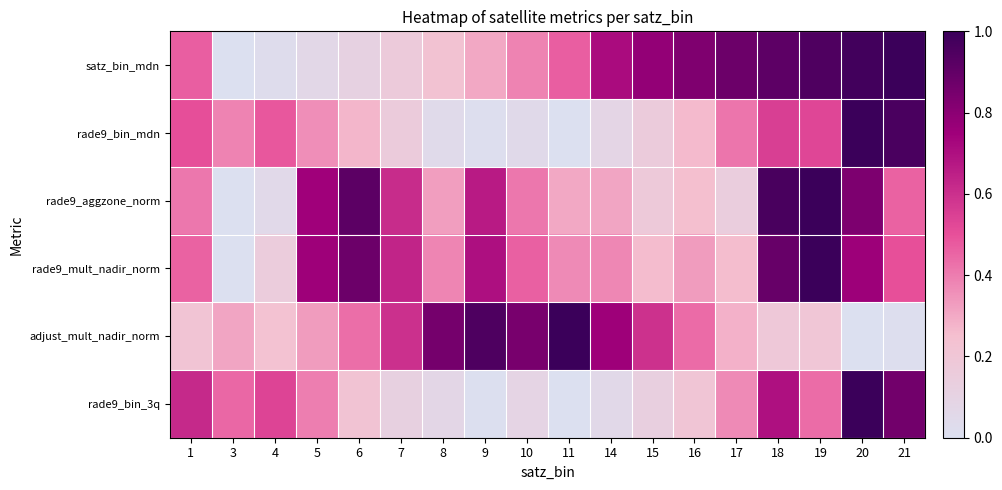

Which category has the lowest value across all series?

3